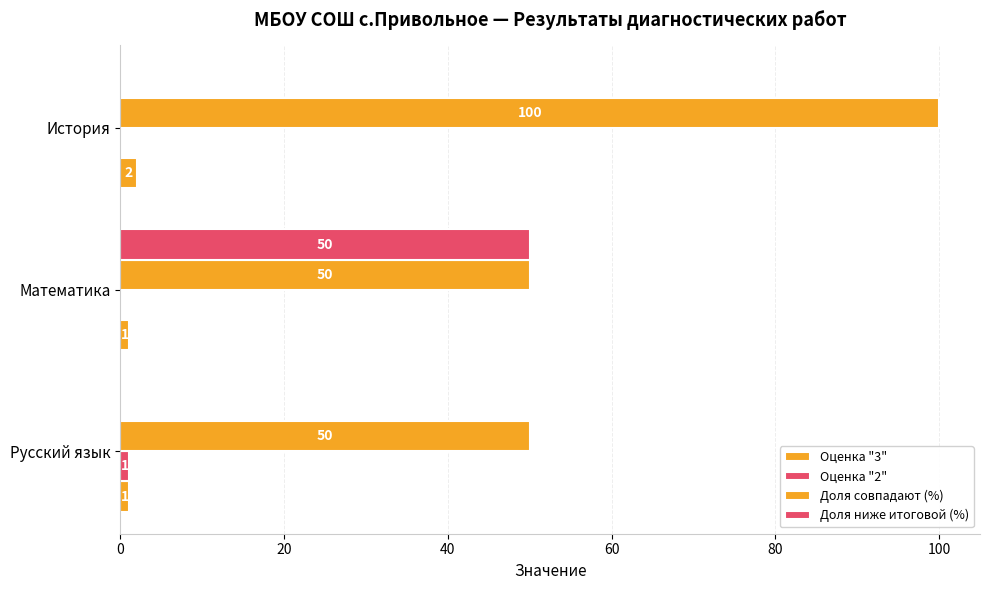

How many positive values does the Доля ниже итоговой (%) series have?

1